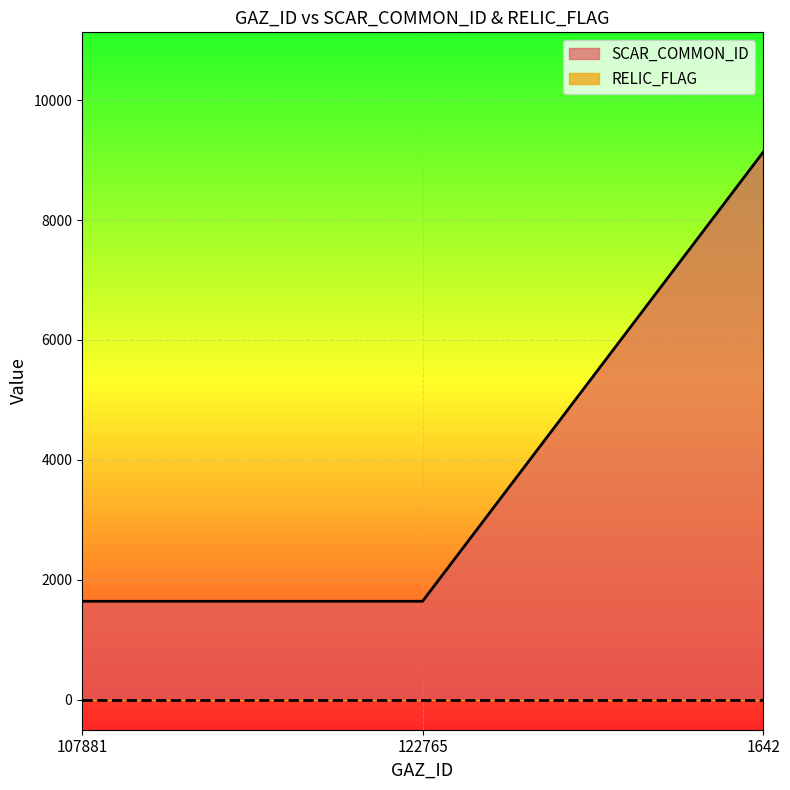

The chart shows a value of 15208 at 1642. True or false?

False